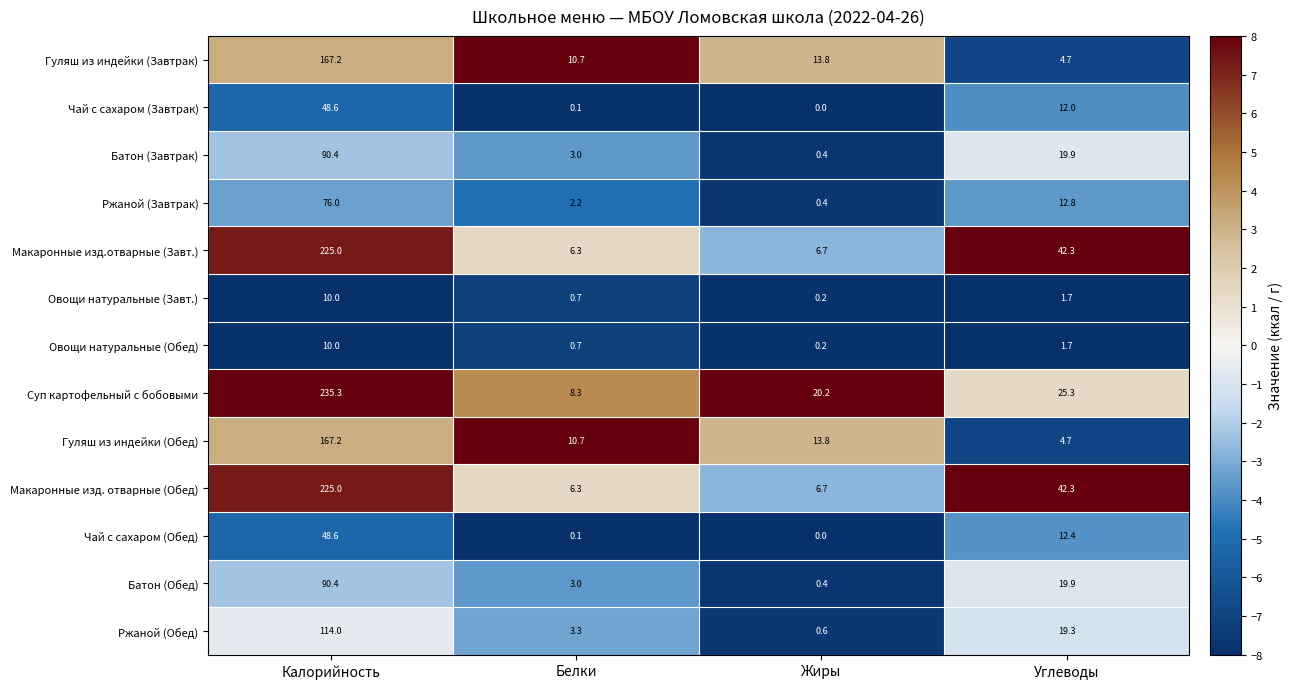

The value of Чай с сахаром (Завтрак) at Углеводы is 17.0. True or false?

False